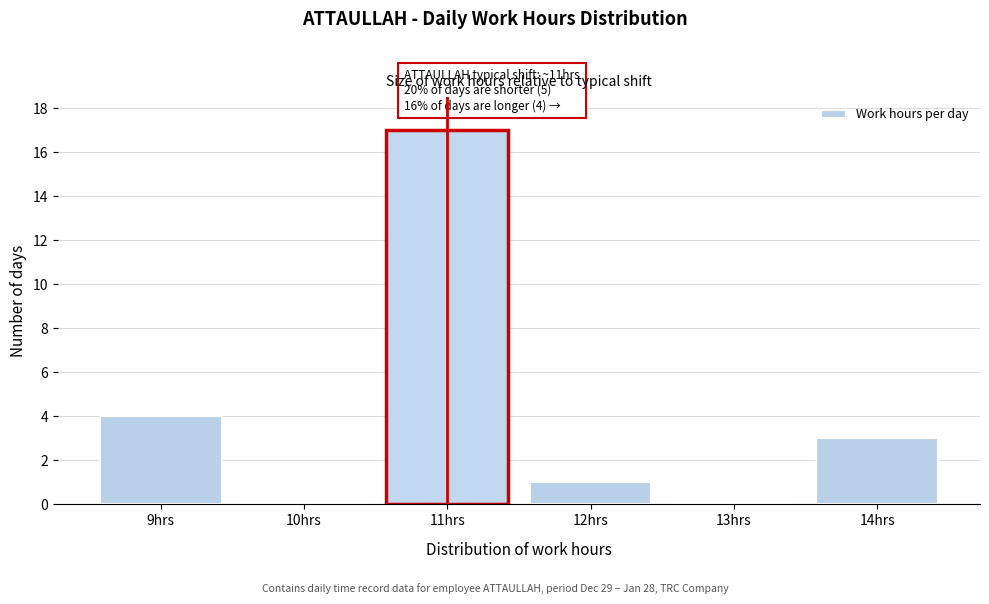

Reading right to left, extract all data points from this chart.

14hrs=3	13hrs=0	12hrs=1	11hrs=17	10hrs=0	9hrs=4